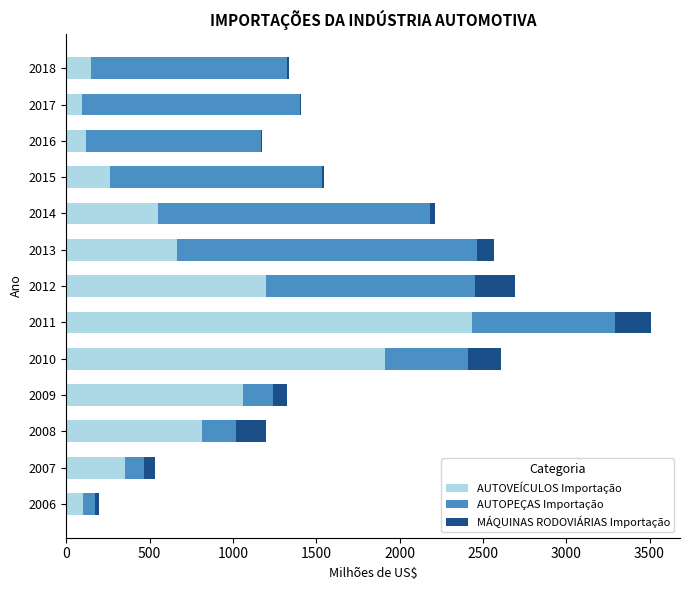

At which category is the sum across all series the highest?

2011